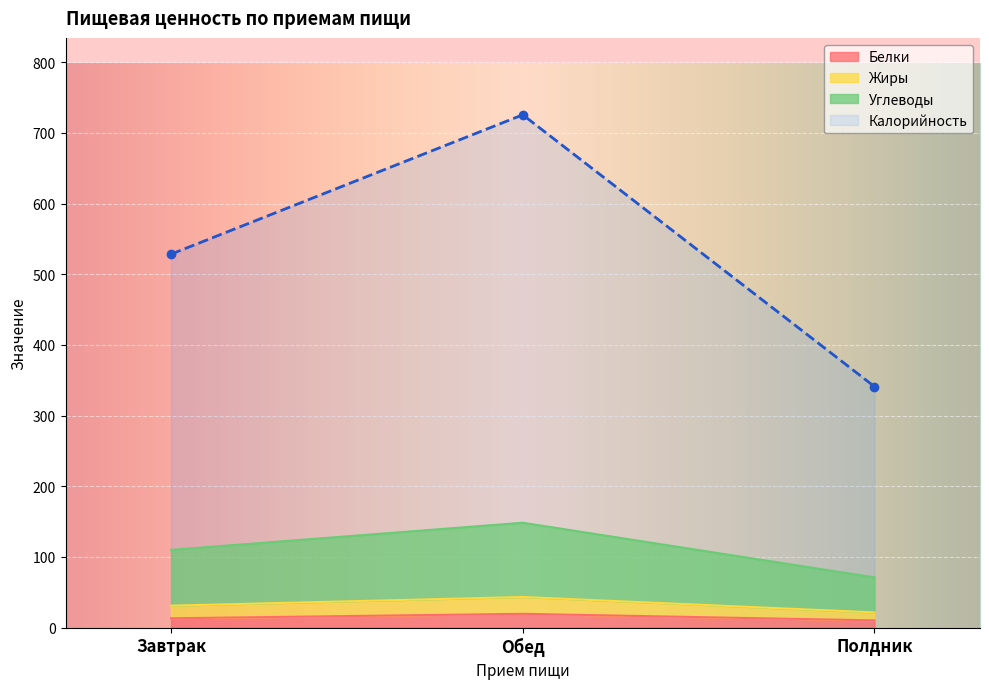

What position from the left is Завтрак?

1